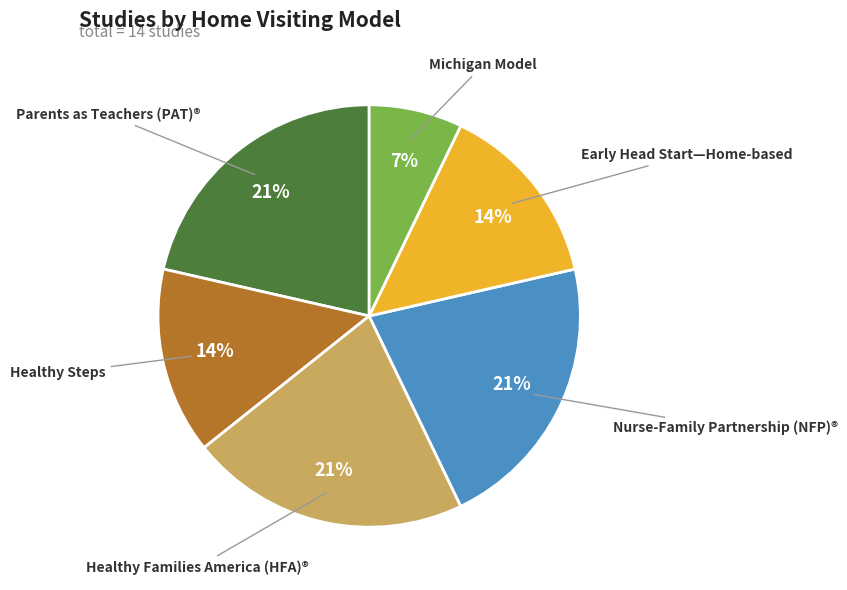

Is there any slice that represents more than half of the pie?

No